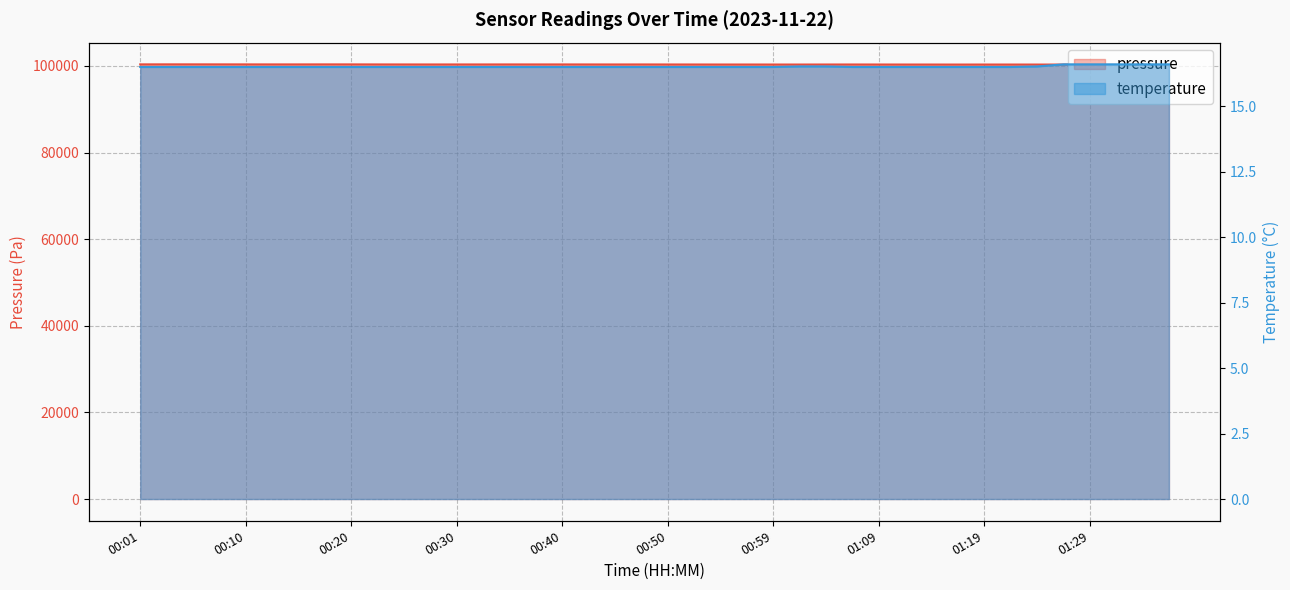

What is the difference between the highest and lowest values at 00:03?

100349.7